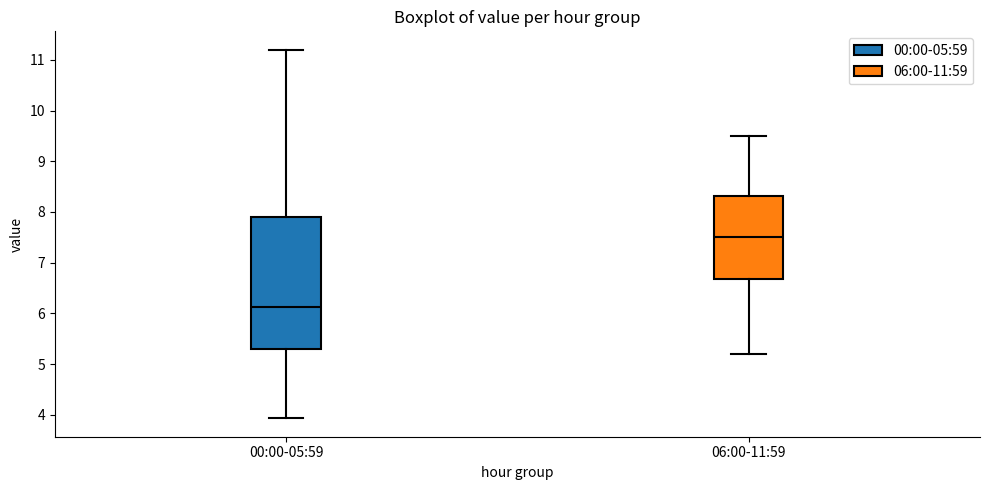

Which box's median line is the highest?

06:00-11:59